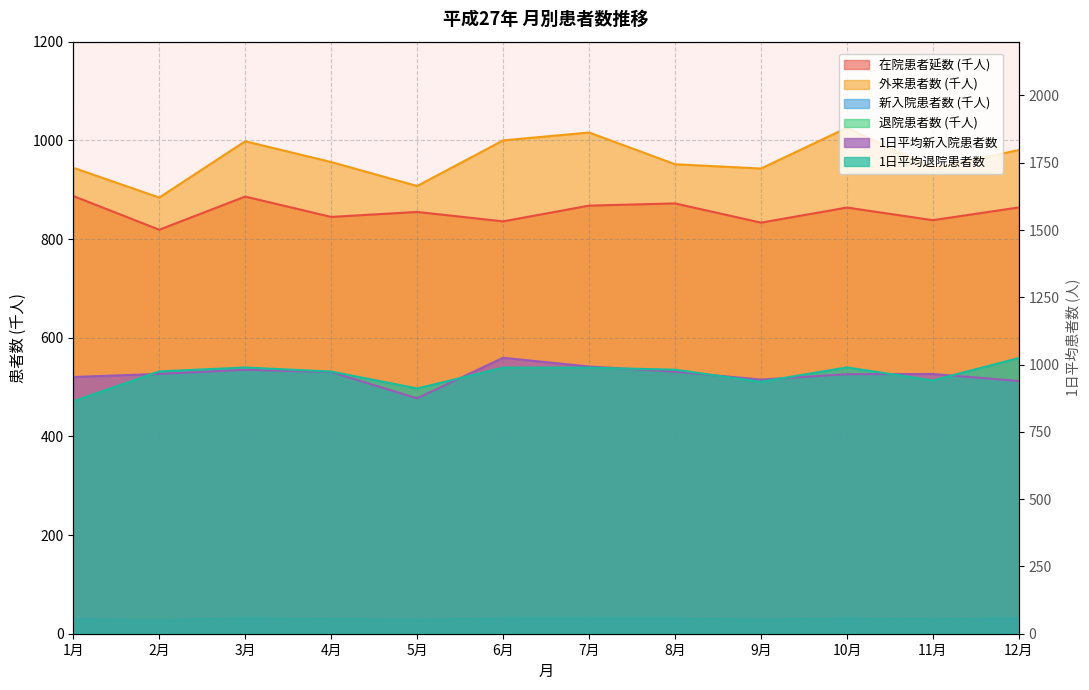

True or false: 在院患者延数 has a value of 863.8 at 10月.

True